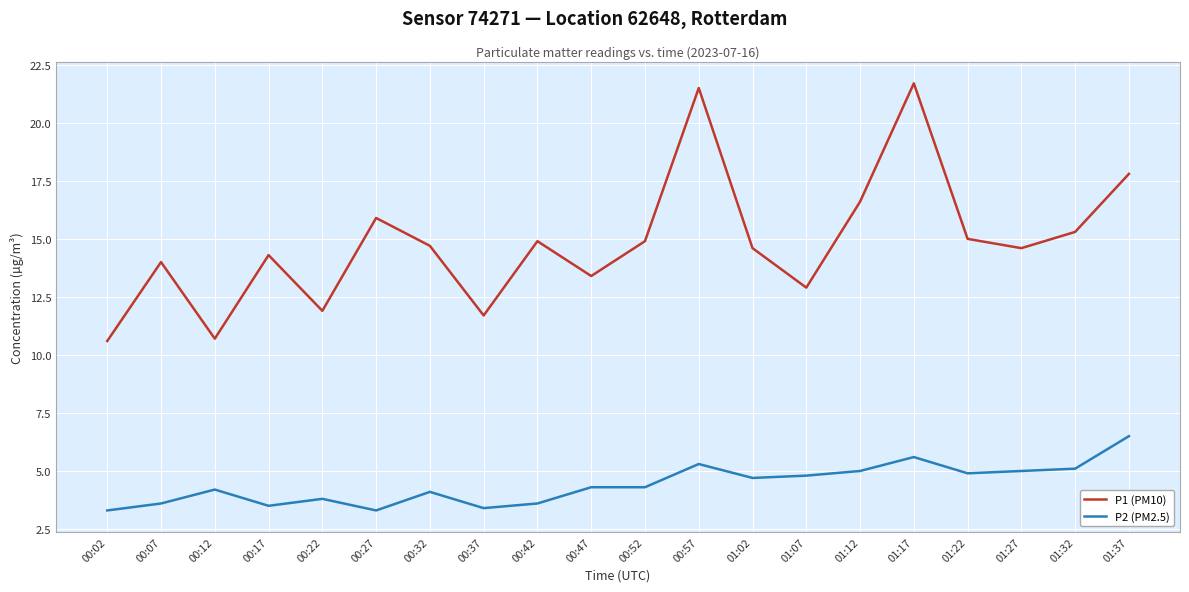

List the series in order of their peak value, highest first.

P1 (PM10), P2 (PM2.5)